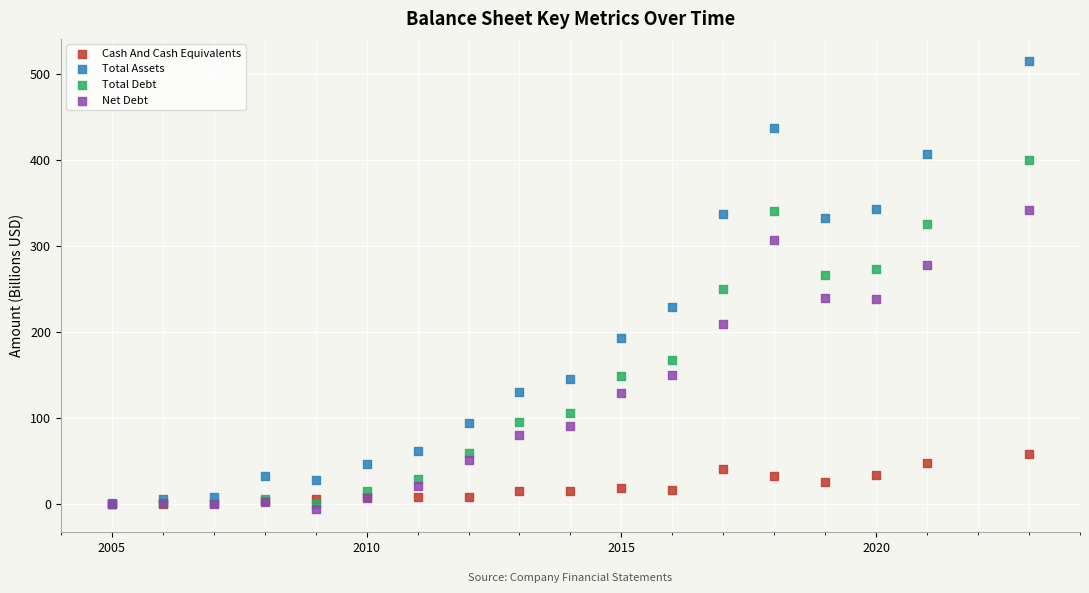

What are all the series names shown in the legend?

Cash And Cash Equivalents, Total Assets, Total Debt, Net Debt